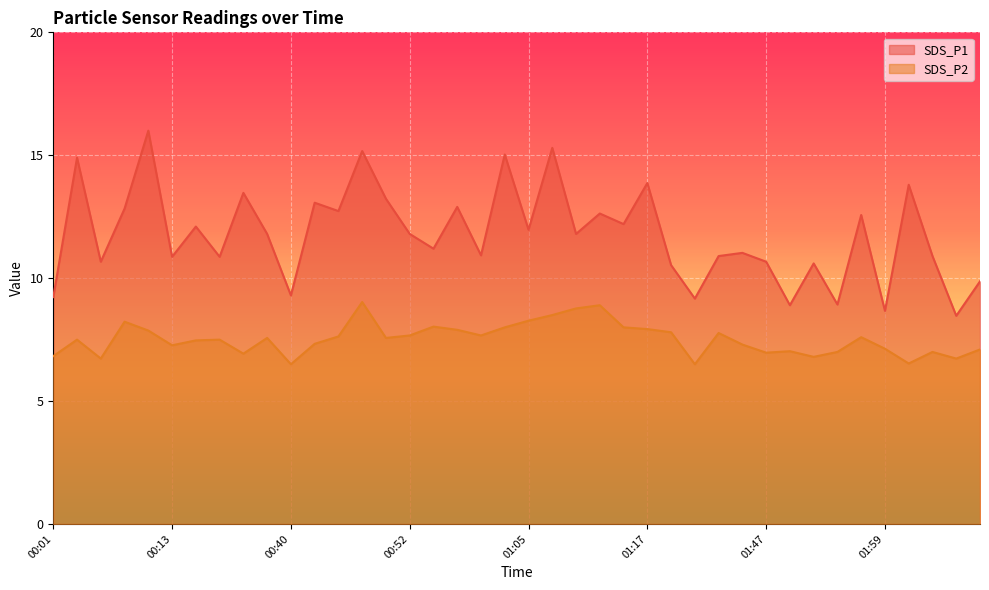

List the series in order of their peak value, lowest first.

SDS_P2, SDS_P1